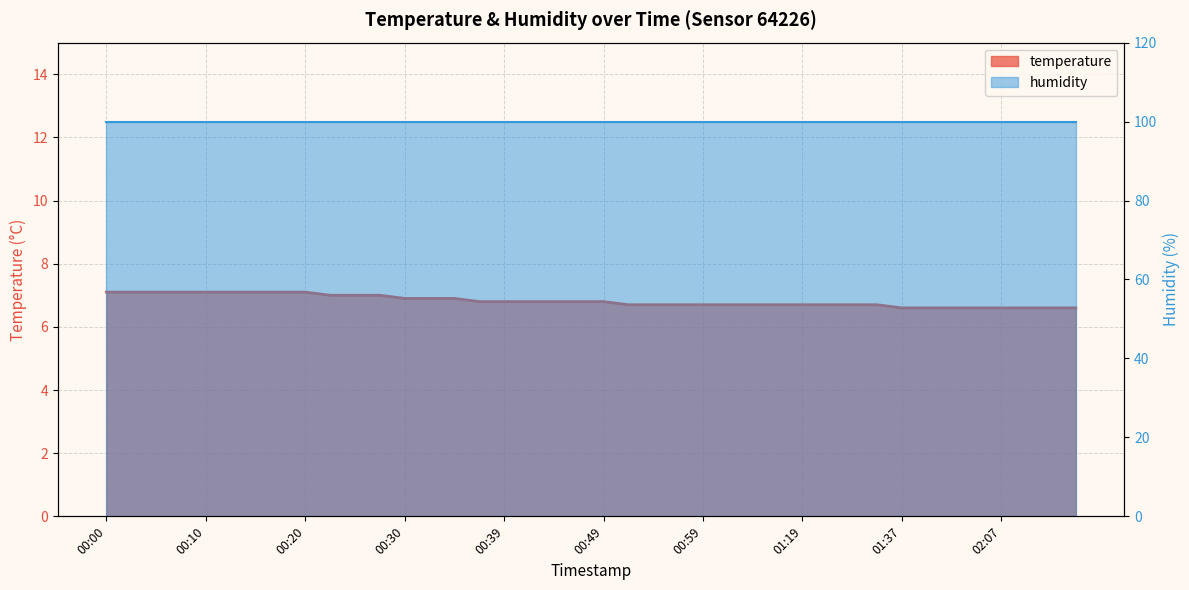

How many categories are shown in the chart?

40